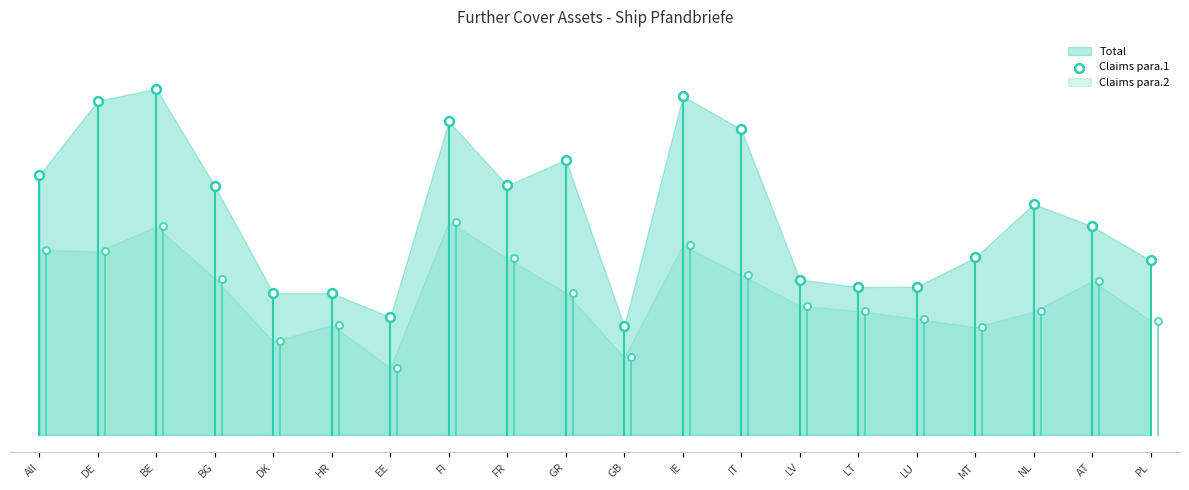

What is the change in value from BE to BG?

-0.3